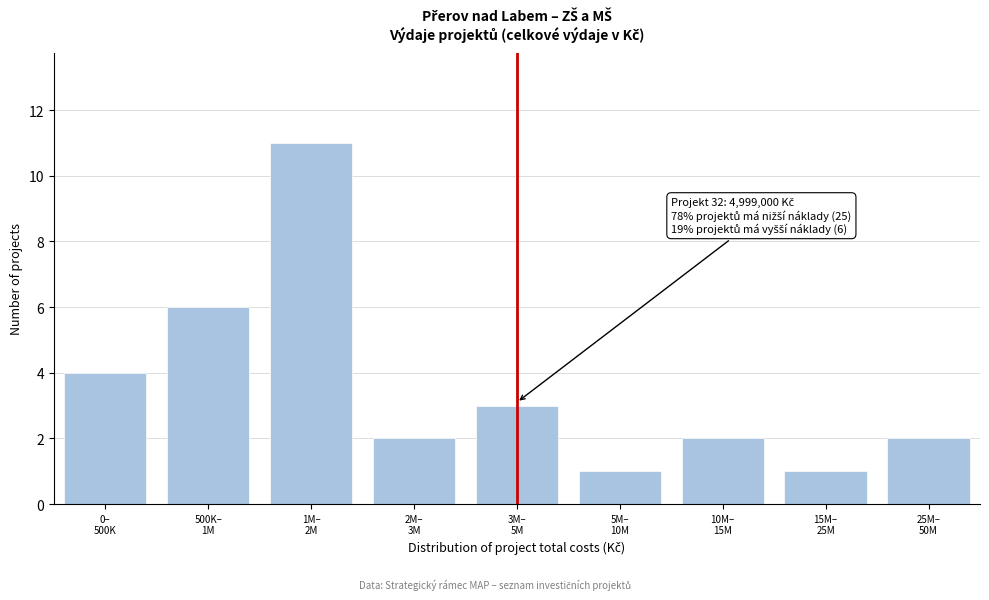

Reading left to right, list all the values displayed in this chart.

4	6	11	2	3	1	2	1	2